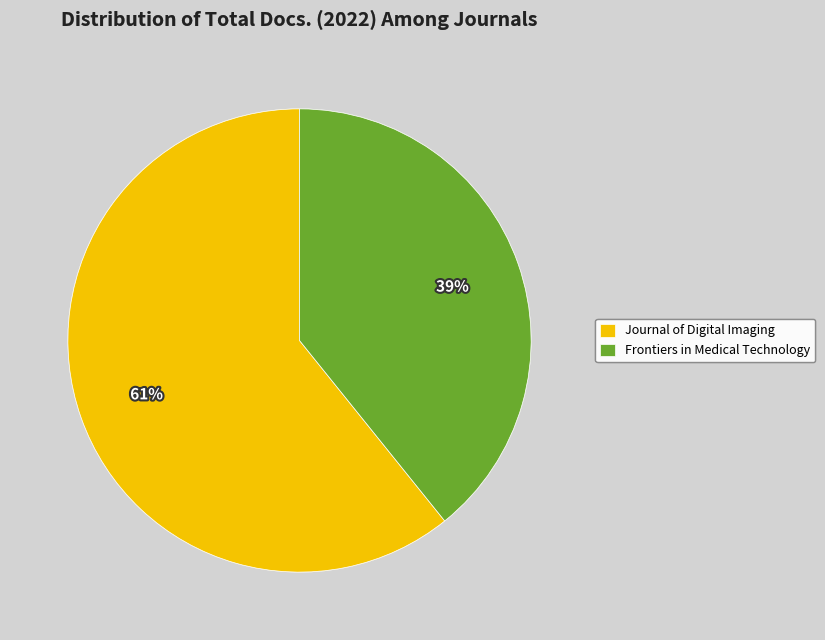

Rank the categories by value from highest to lowest.

Journal of Digital Imaging, Frontiers in Medical Technology